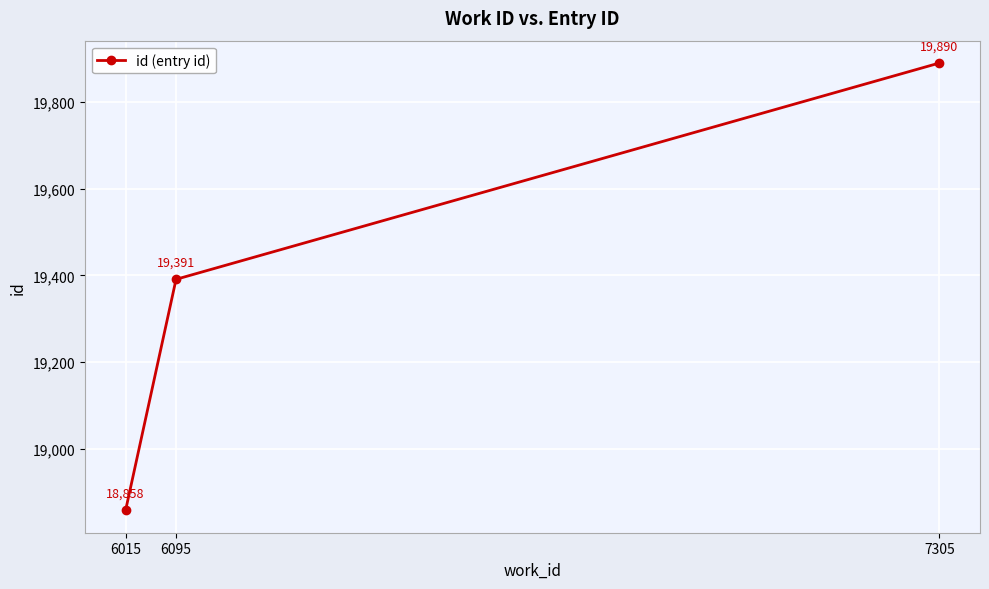

The value at 7305 is 11062. True or false?

False